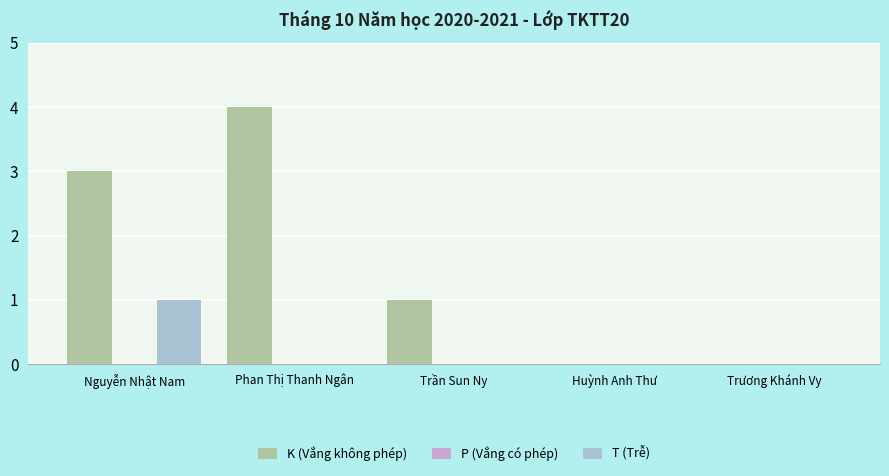

Count the number of categories in the chart.

5